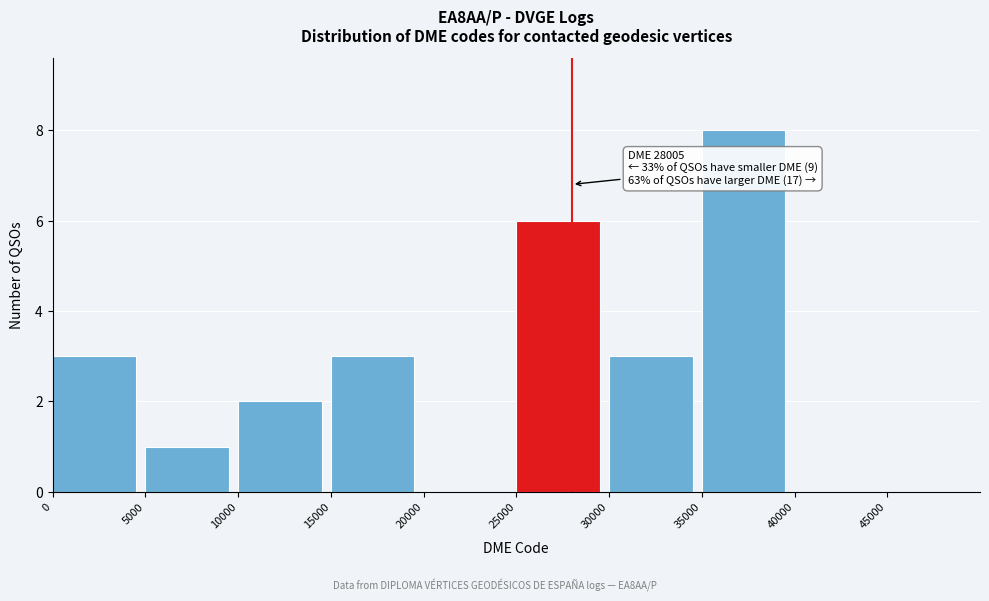

Which range on the x-axis has the tallest bar?

35000 to 40000